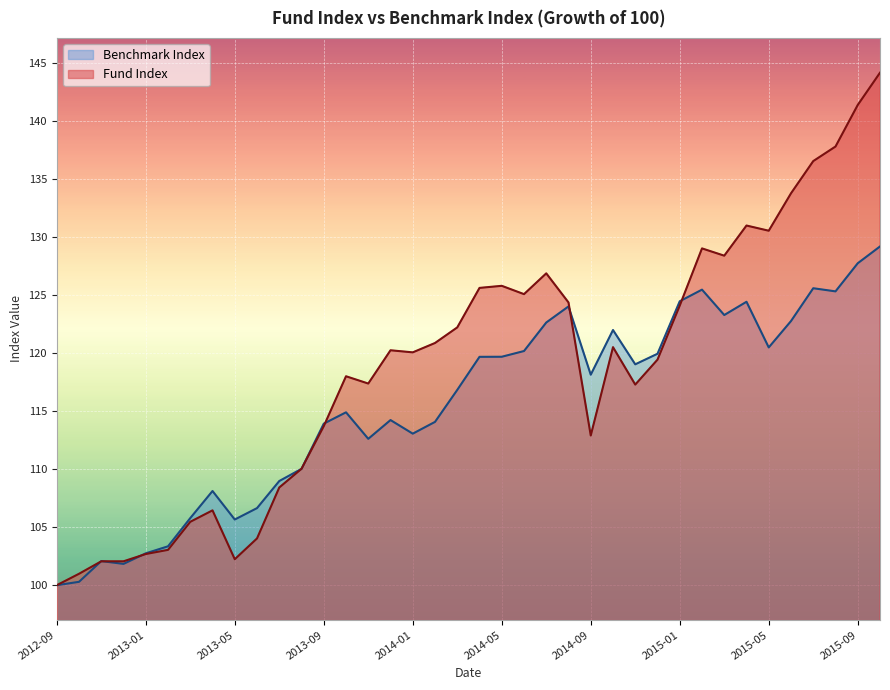

What is the label of the 16th point from the left?

2013-12-31